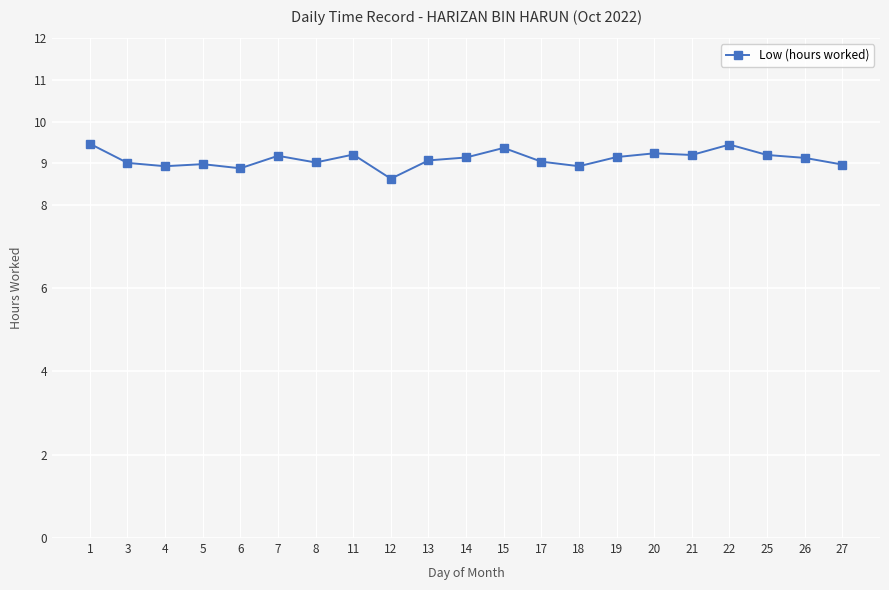

How many distinct data groups are displayed?

1